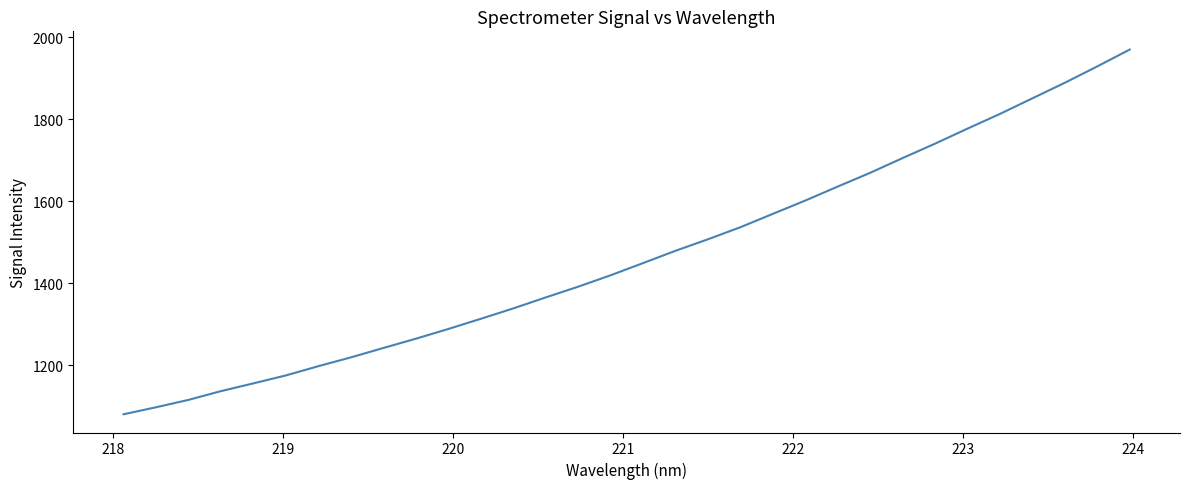

What is the smallest value displayed?

1080.5